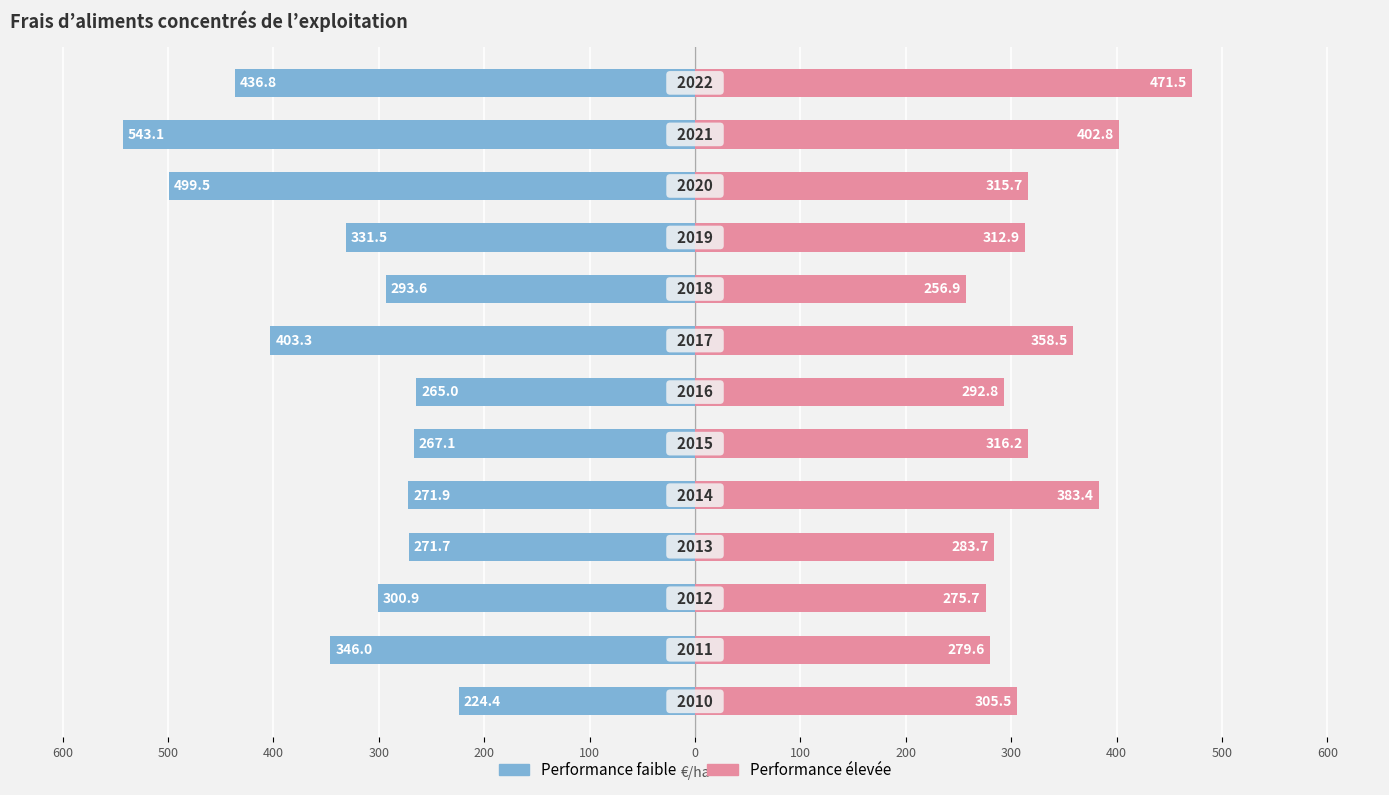

How many data points in Performance faible are less than -300?

7